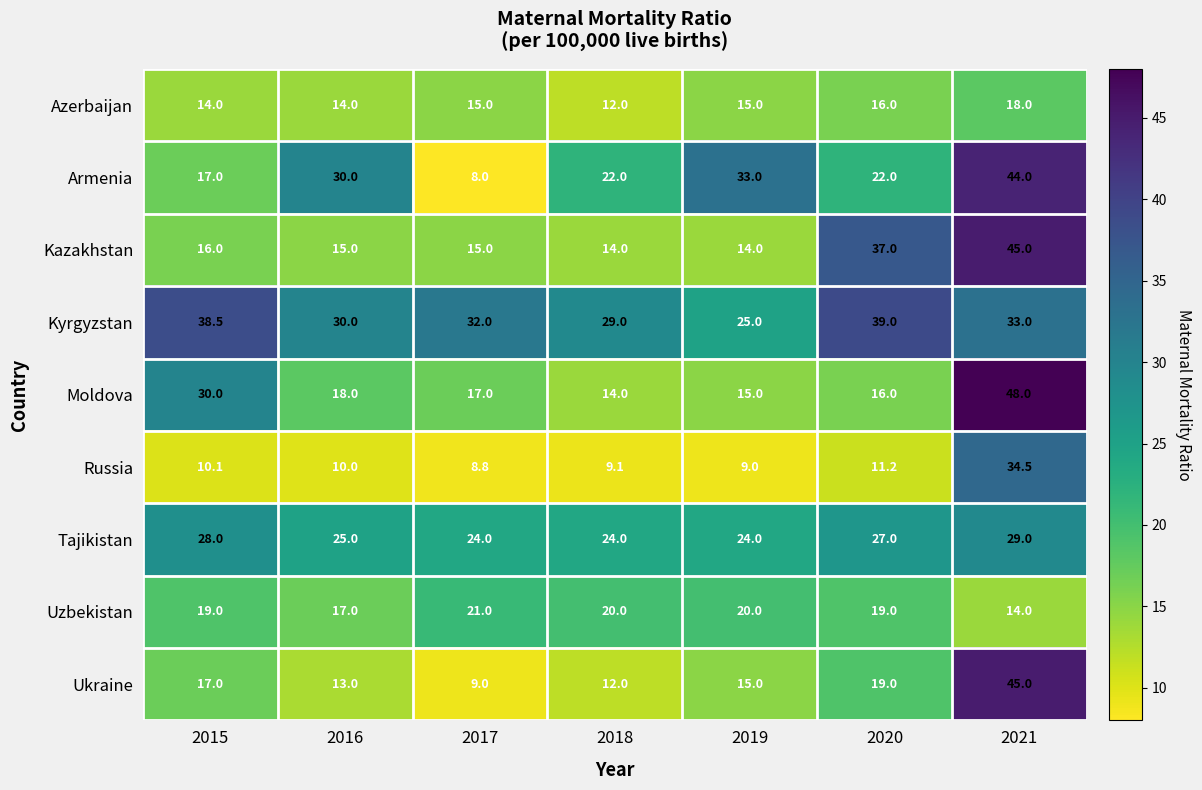

What is the difference between the maximum and minimum values in the Kyrgyzstan series?

14.0